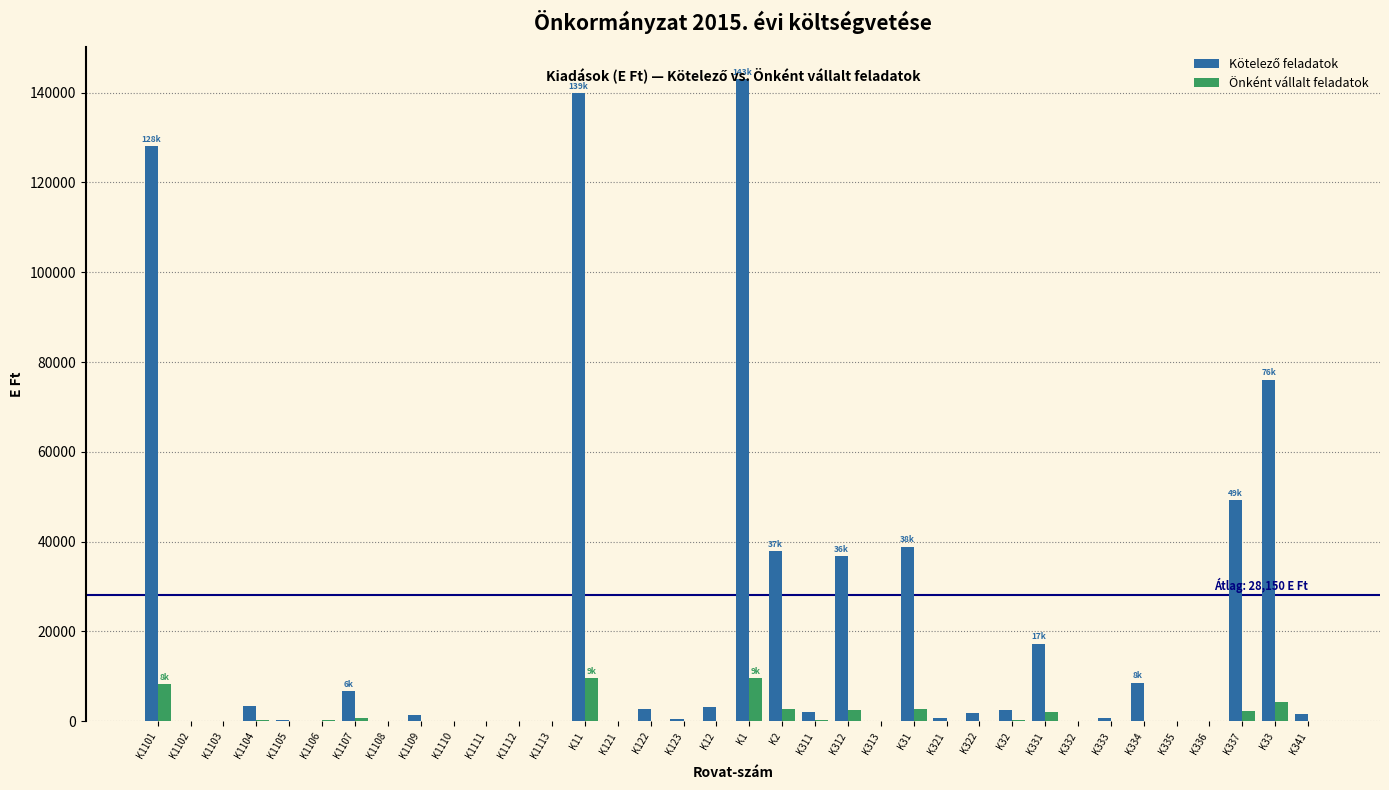

What is the greatest value displayed?

143088